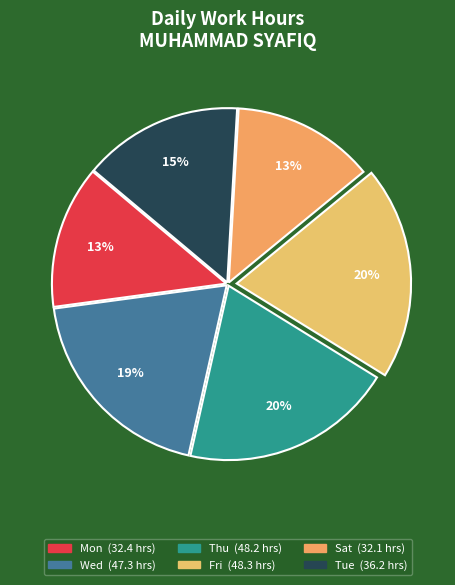

How many segments does this pie chart have?

6